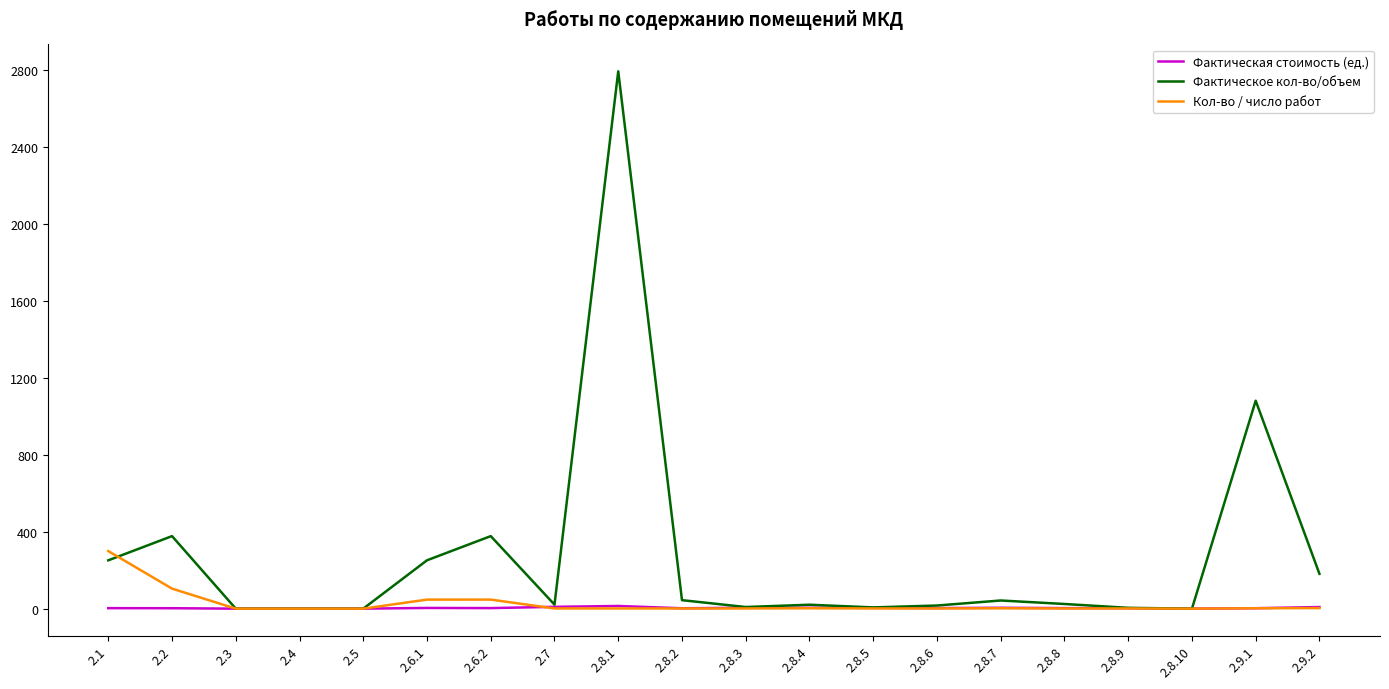

What is the total value across all series at 2.8.6?

20.1